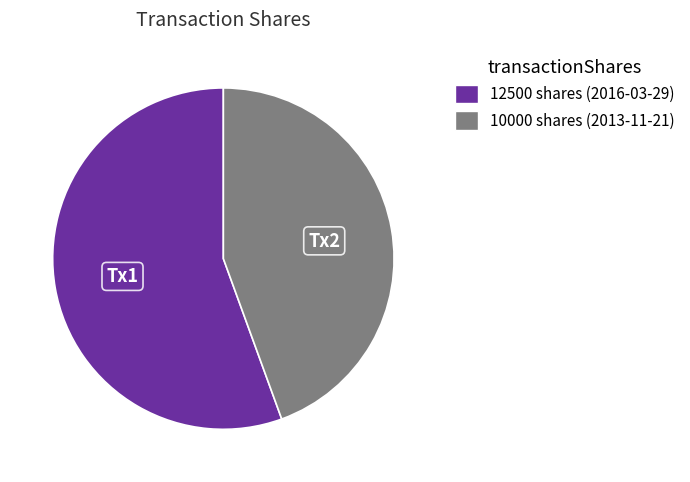

How many slices are in this pie chart?

2